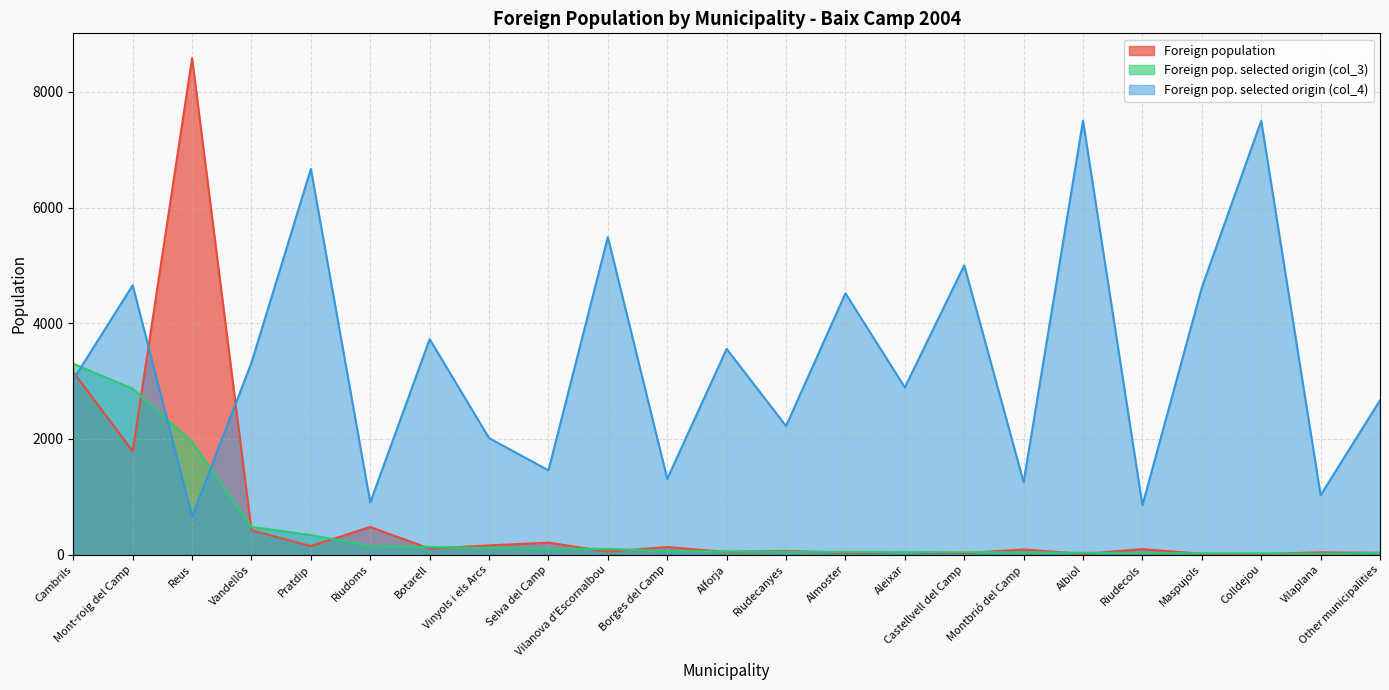

At Reus, list the series in order from largest to smallest.

Foreign population, Foreign pop. selected origin (col_3), Foreign pop. selected origin (col_4)